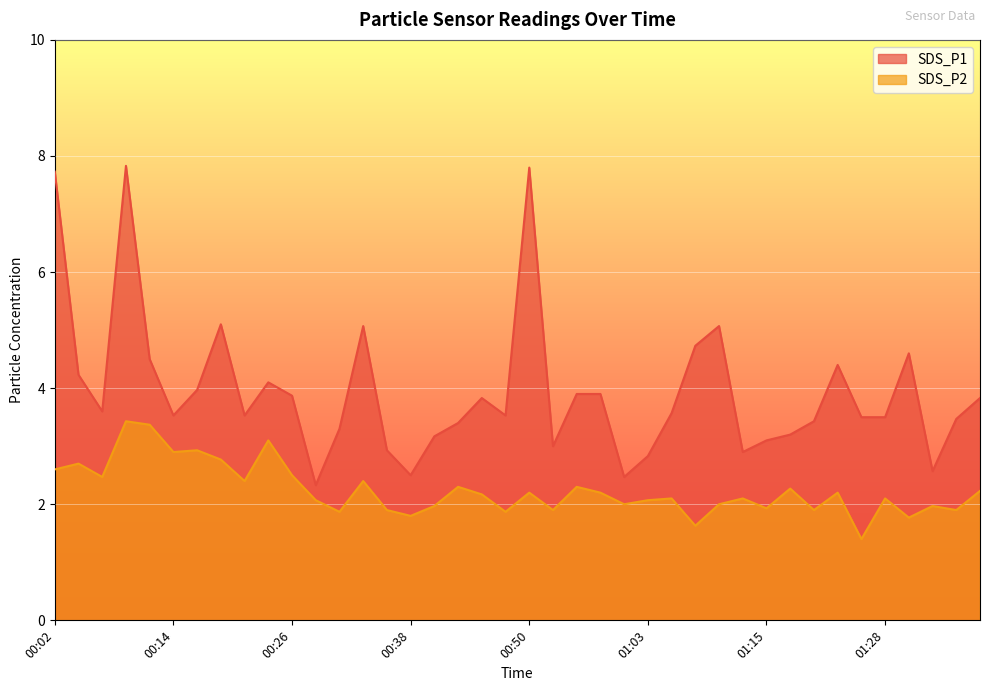

What is the spread (max minus min) of values at 00:12?

1.1